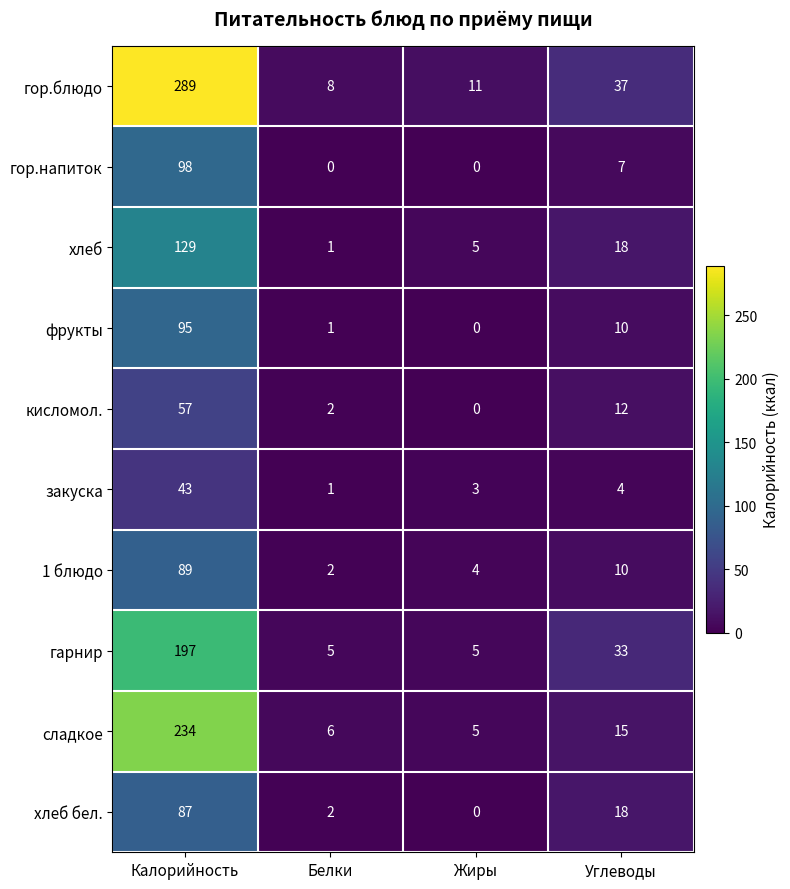

At which label does гарнир reach its peak?

Калорийность